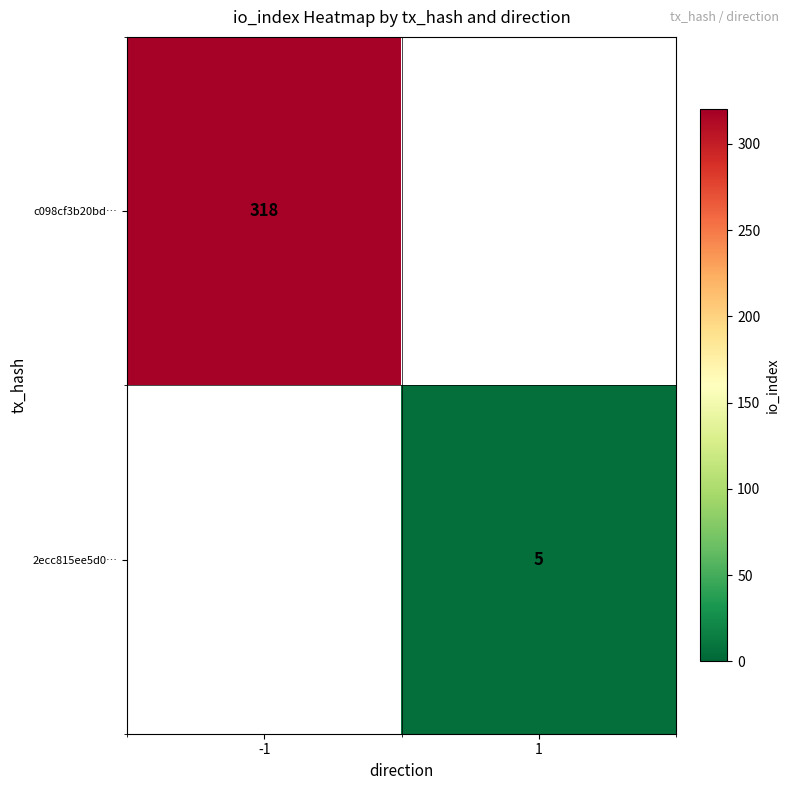

What is the smallest value displayed?

5.0